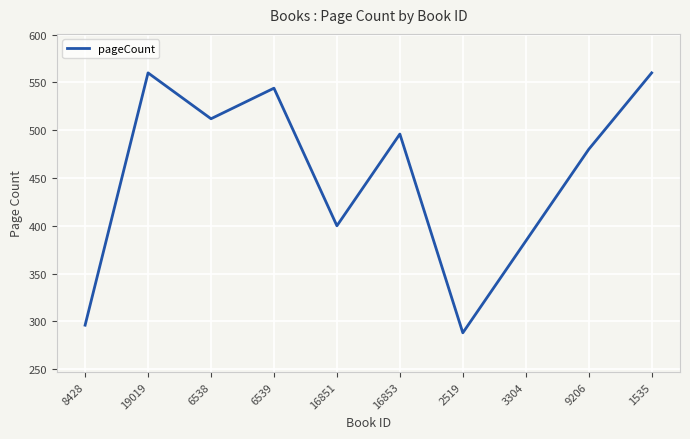

What is the average value?

452